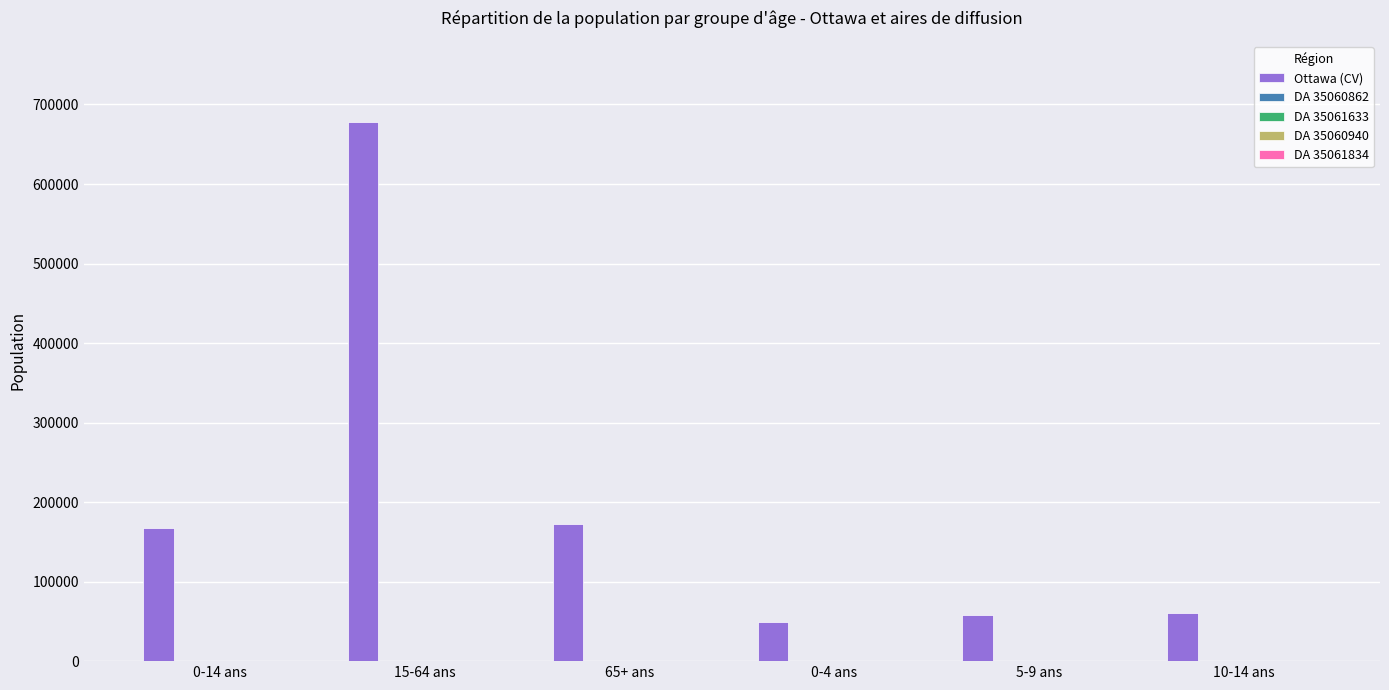

What is the maximum value shown in the chart?

678375